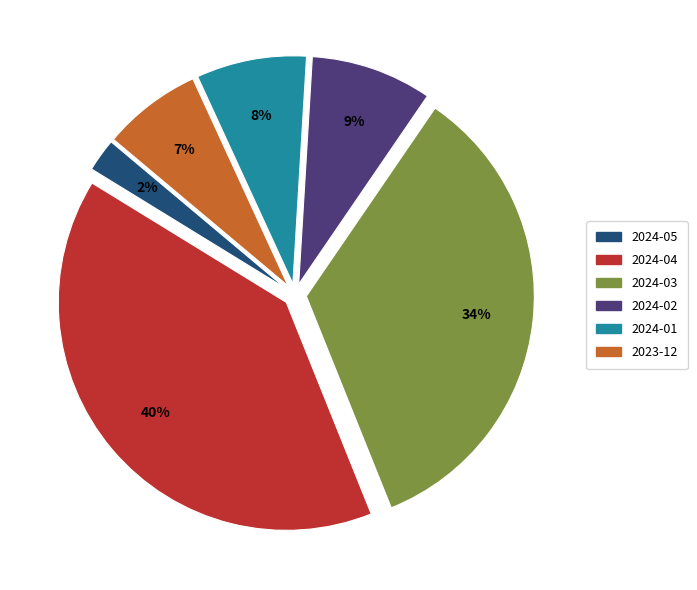

Rank the categories by value from lowest to highest.

2024-05, 2023-12, 2024-01, 2024-02, 2024-03, 2024-04